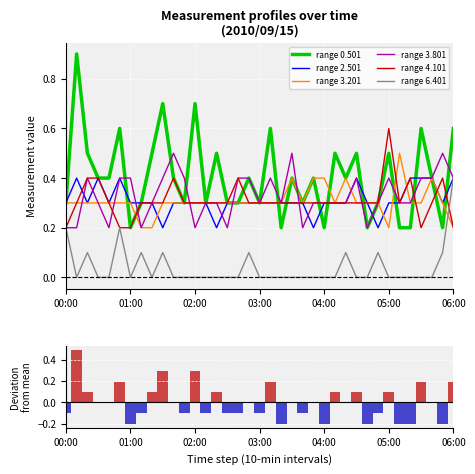

The value of 6.401 at 19 is -0.2. True or false?

False